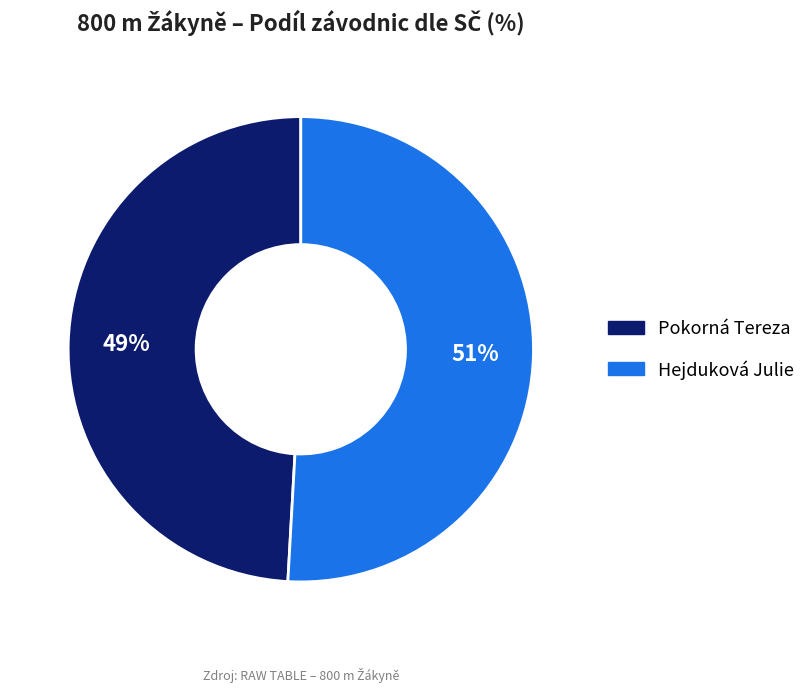

How many slices are in this pie chart?

2